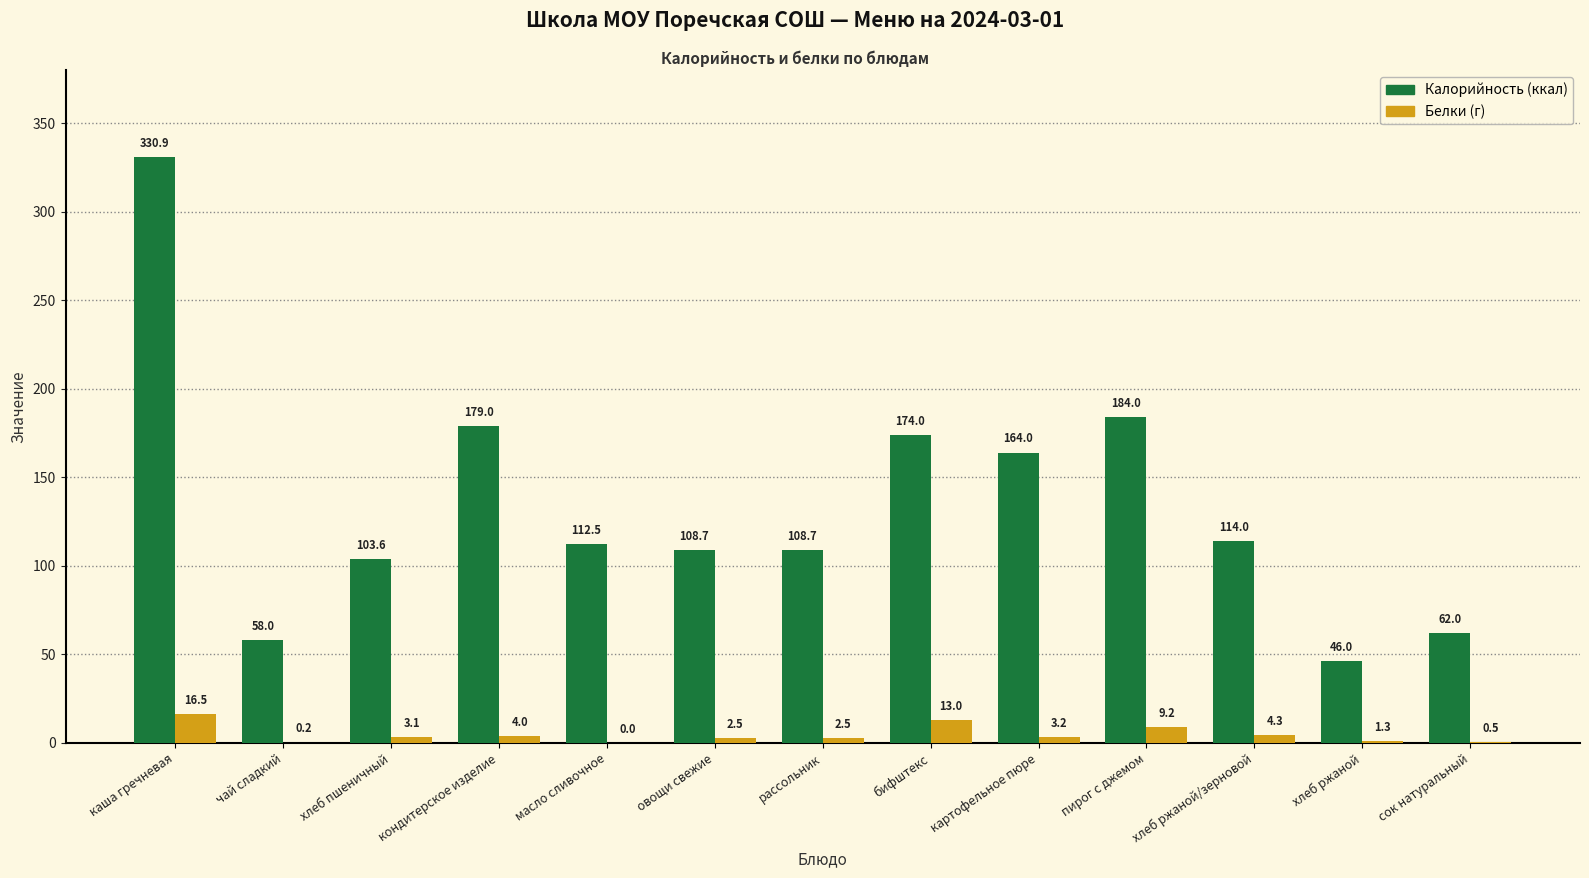

Which category has the highest value across all series?

каша гречневая